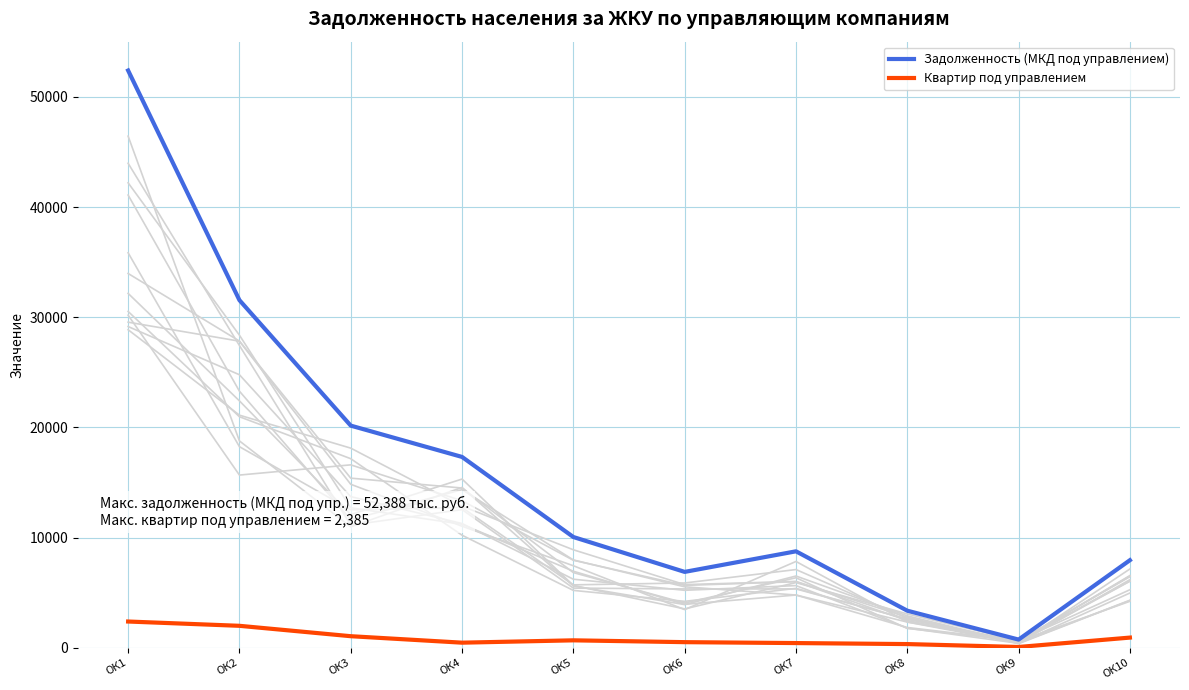

Which series has the largest total across all categories?

Задолженность (МКД под управлением)